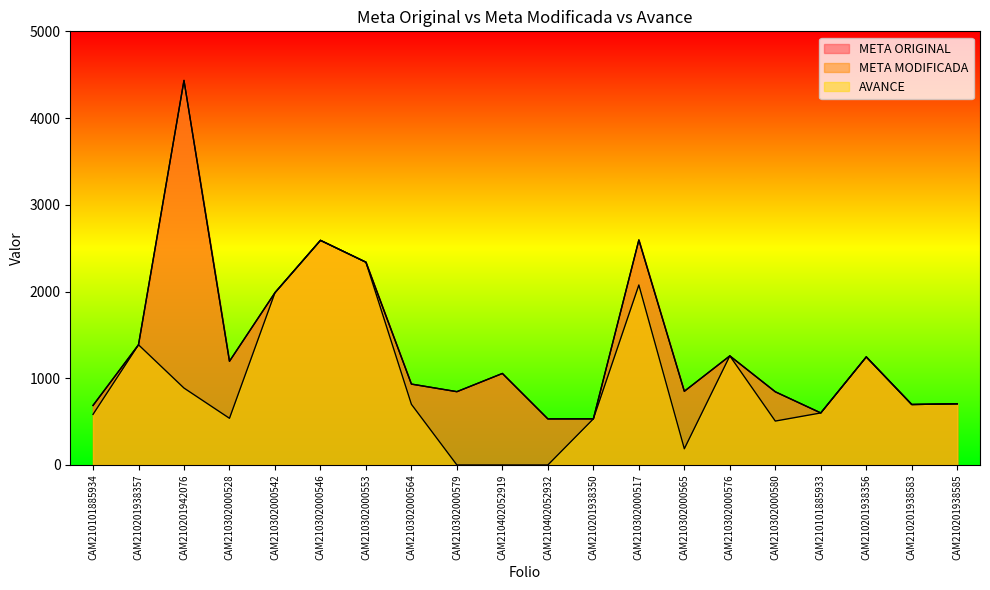

Does the chart display data point markers on the line(s)?

No